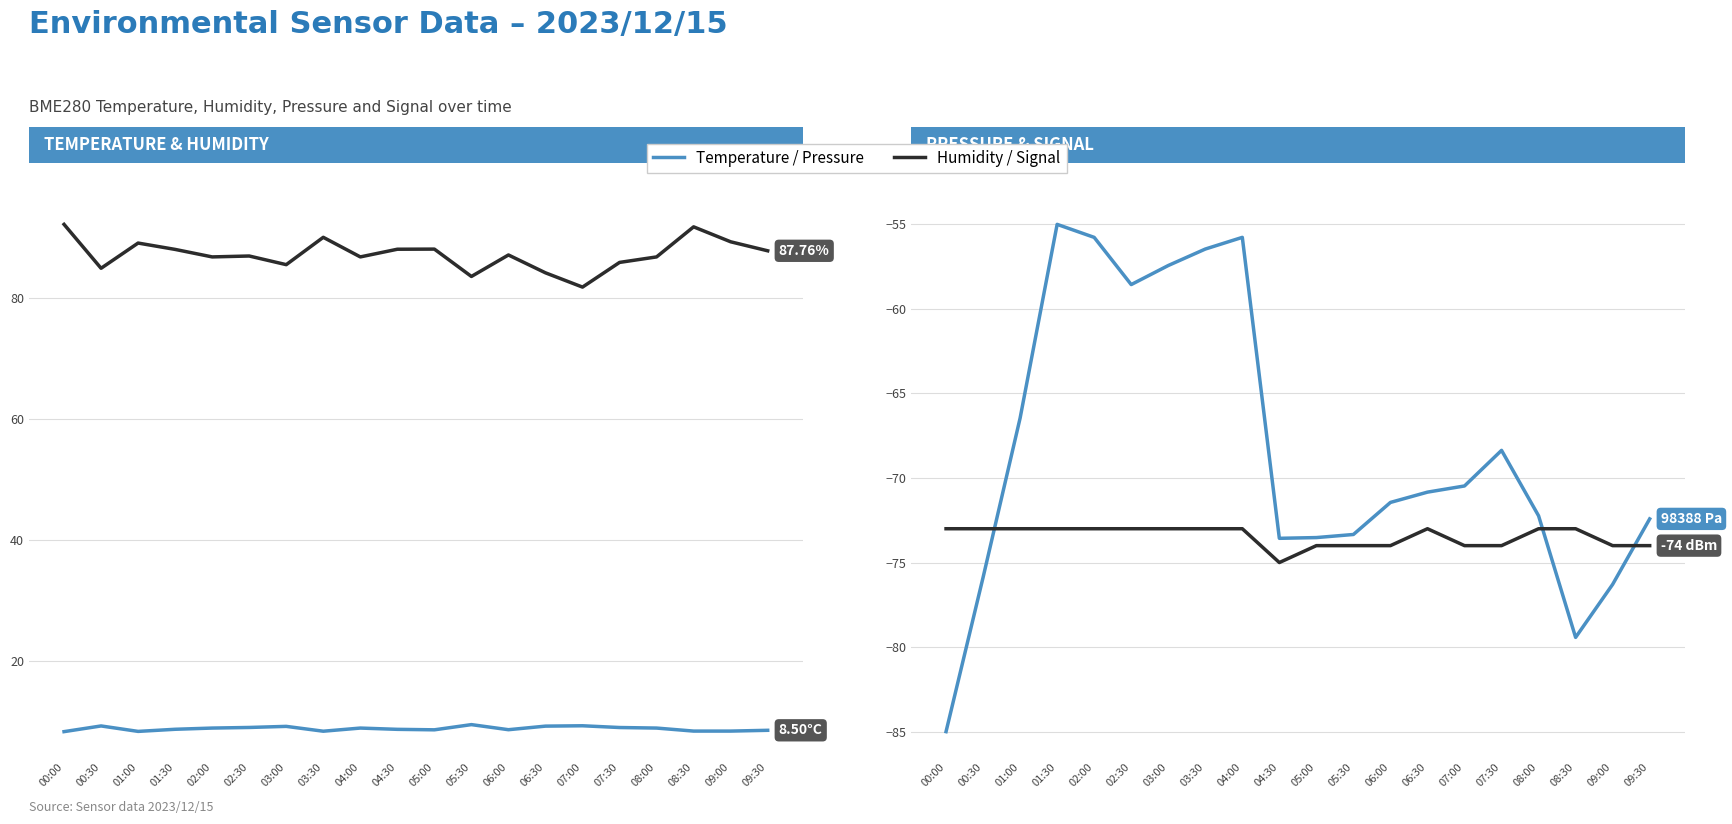

What is the average value of the Signal series?

-73.5